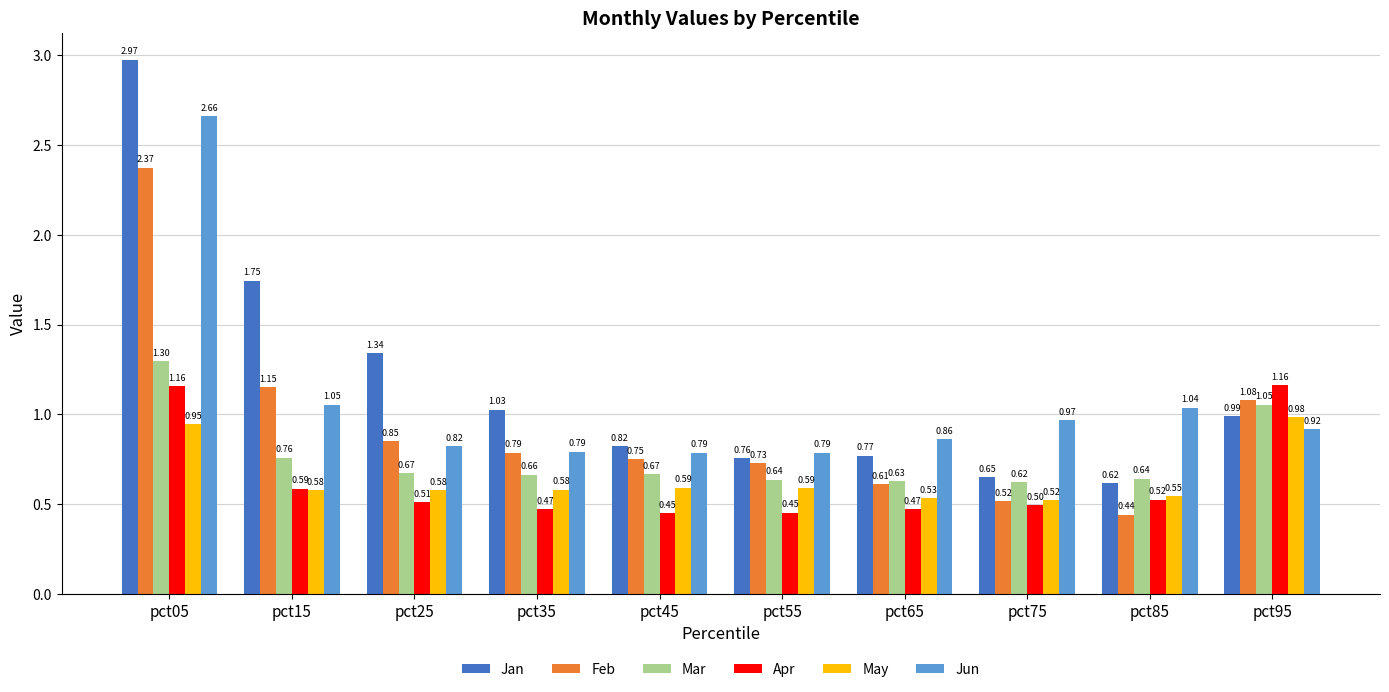

True or false: Apr has a value of 0.8 at pct45.

False